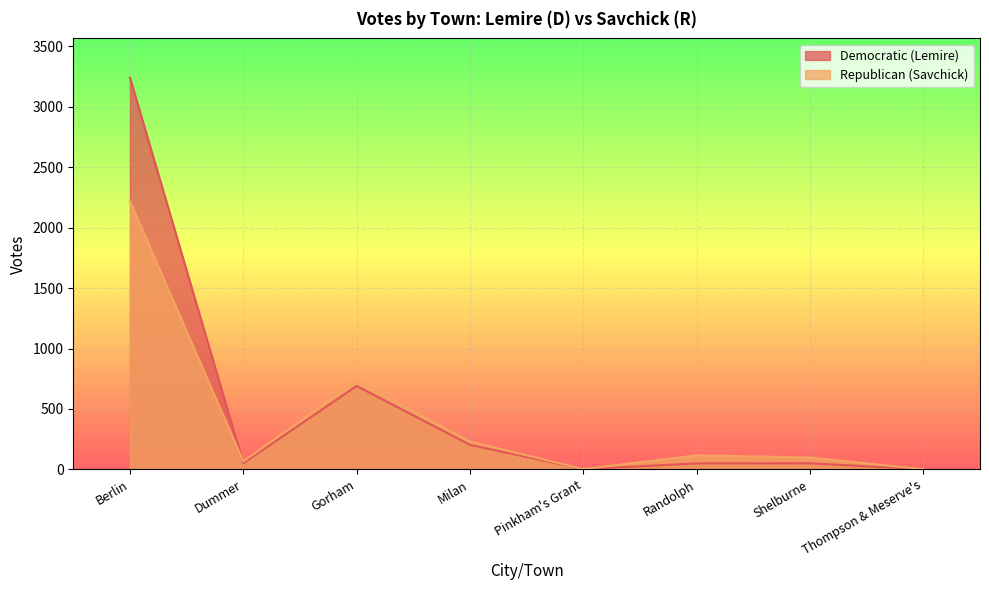

What is the total value across all series at Milan?

433